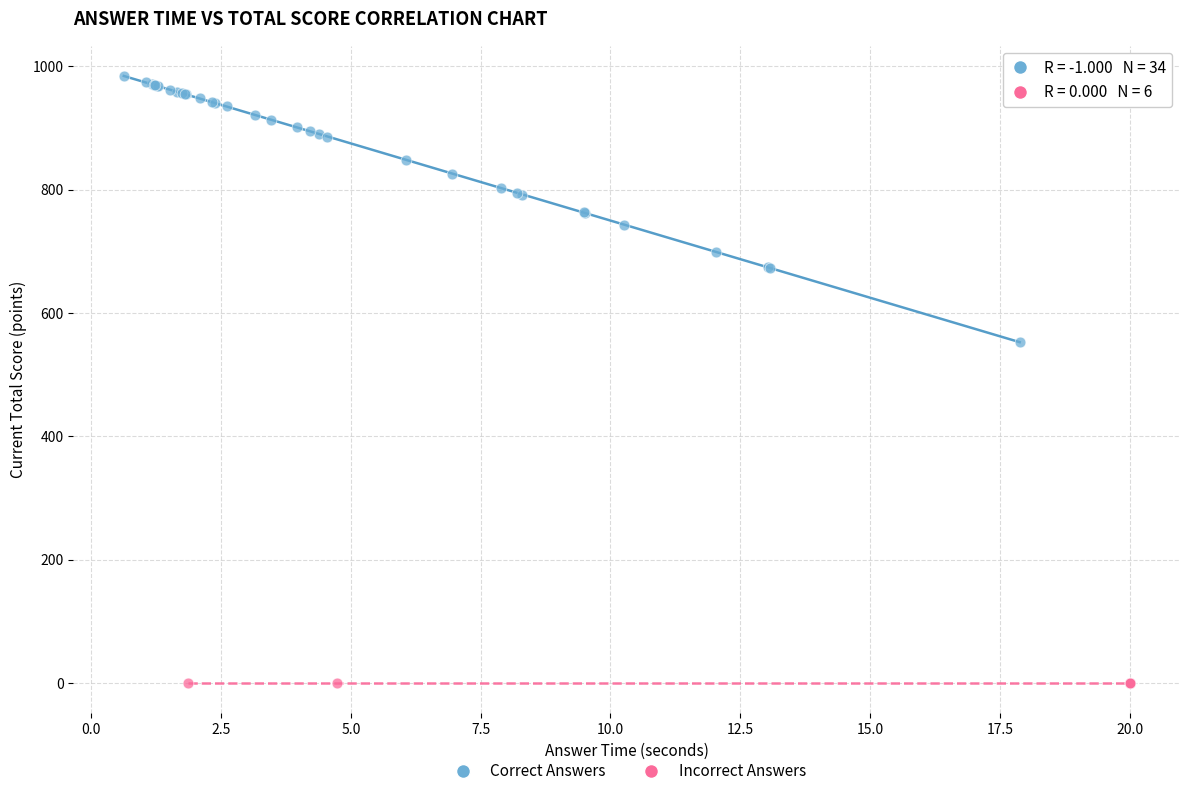

Which series contains the lowest Y value?

Incorrect Answers